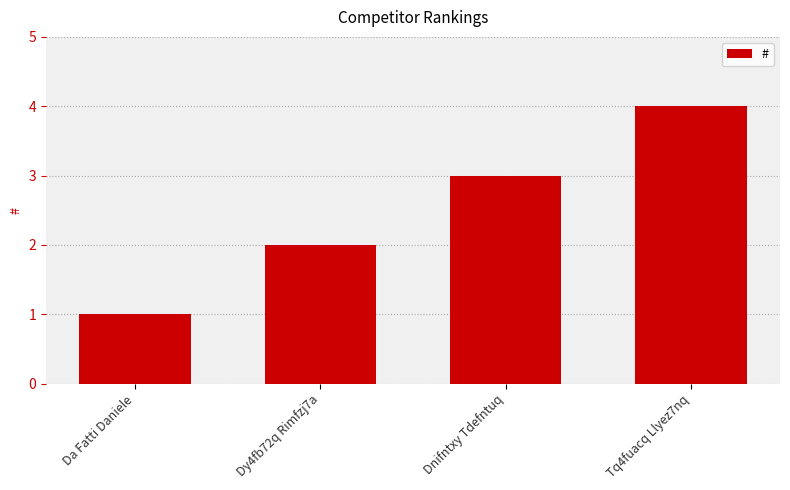

Rank the categories by value from lowest to highest.

Da Fatti Daniele, Dy4fb72q Rimfzj7a, Dnifntxy Tdefntuq, Tq4fuacq Llyez7nq